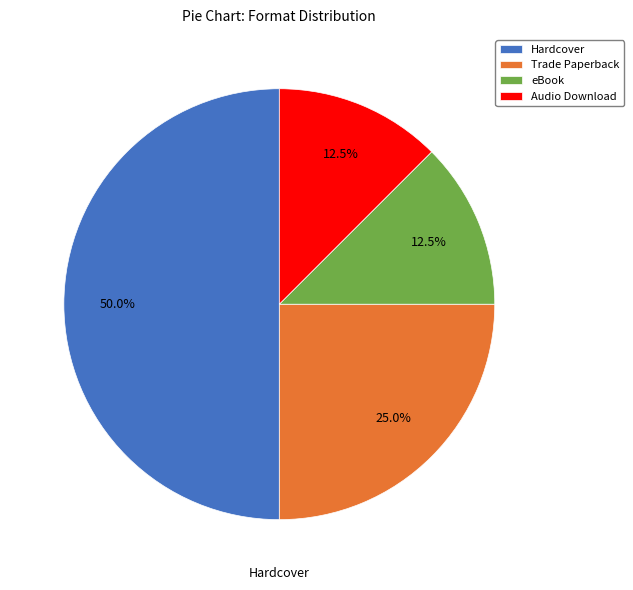

Which category has the biggest portion of the pie?

Hardcover